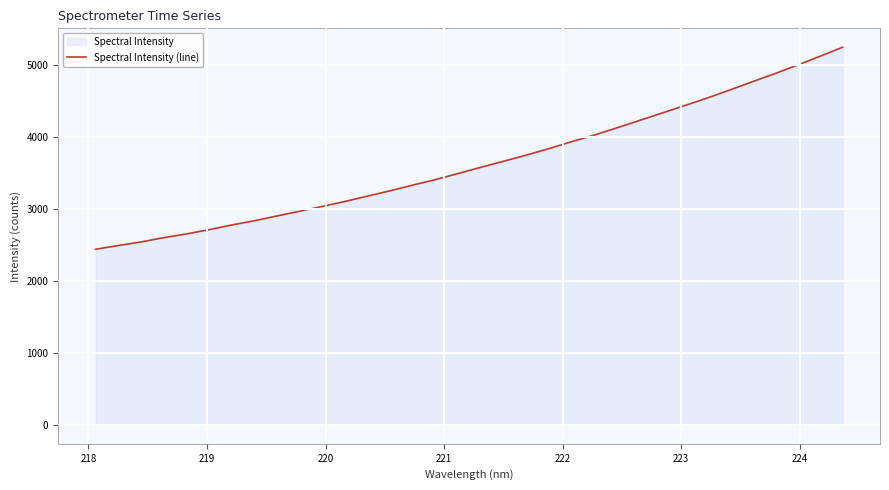

What is the difference between the maximum and minimum values?

2809.7